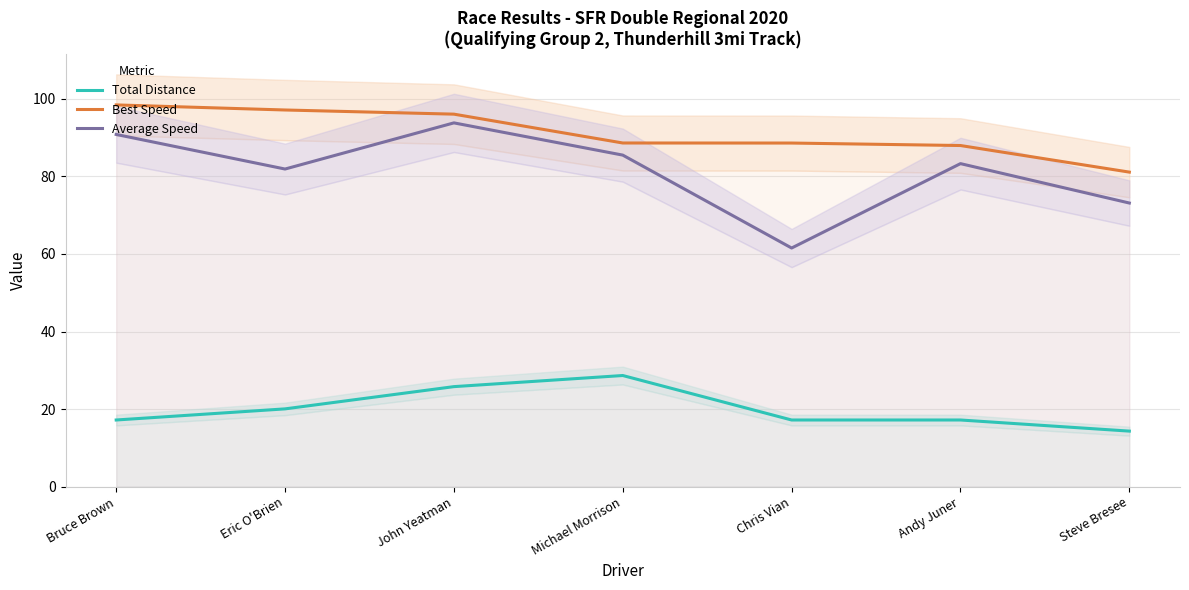

How many lines are shown in the chart?

3